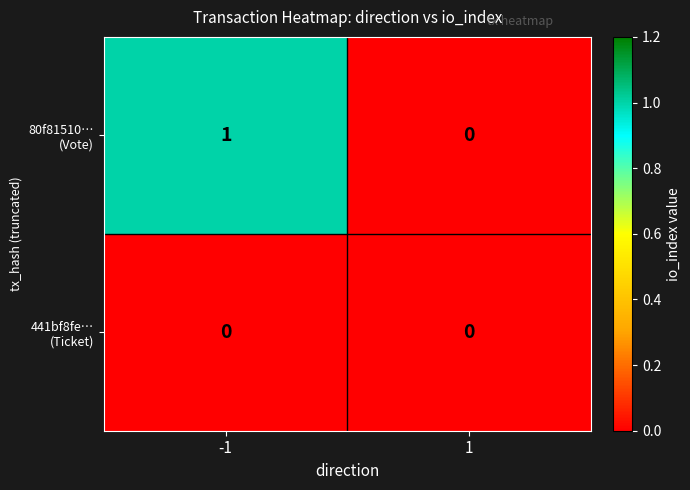

List the series in order of their peak value, highest first.

80f81510… (Vote), 441bf8fe… (Ticket)